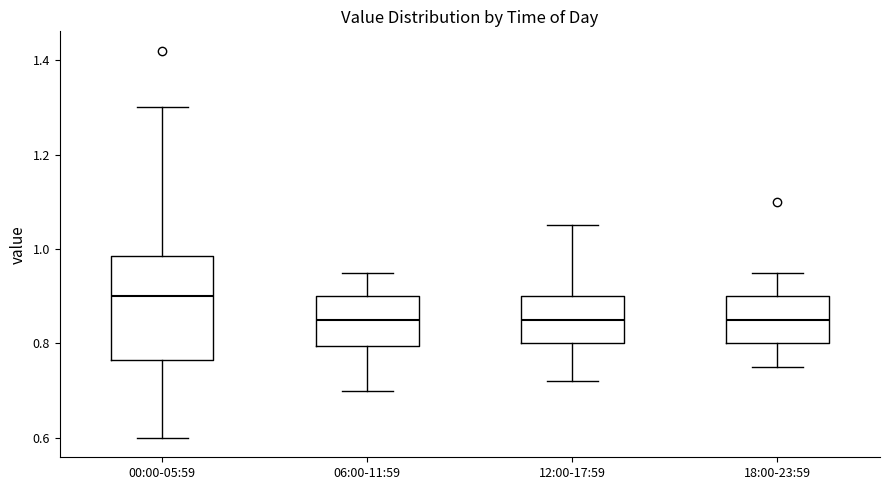

Which box is the tallest, from its lower edge to its upper edge?

00:00-05:59